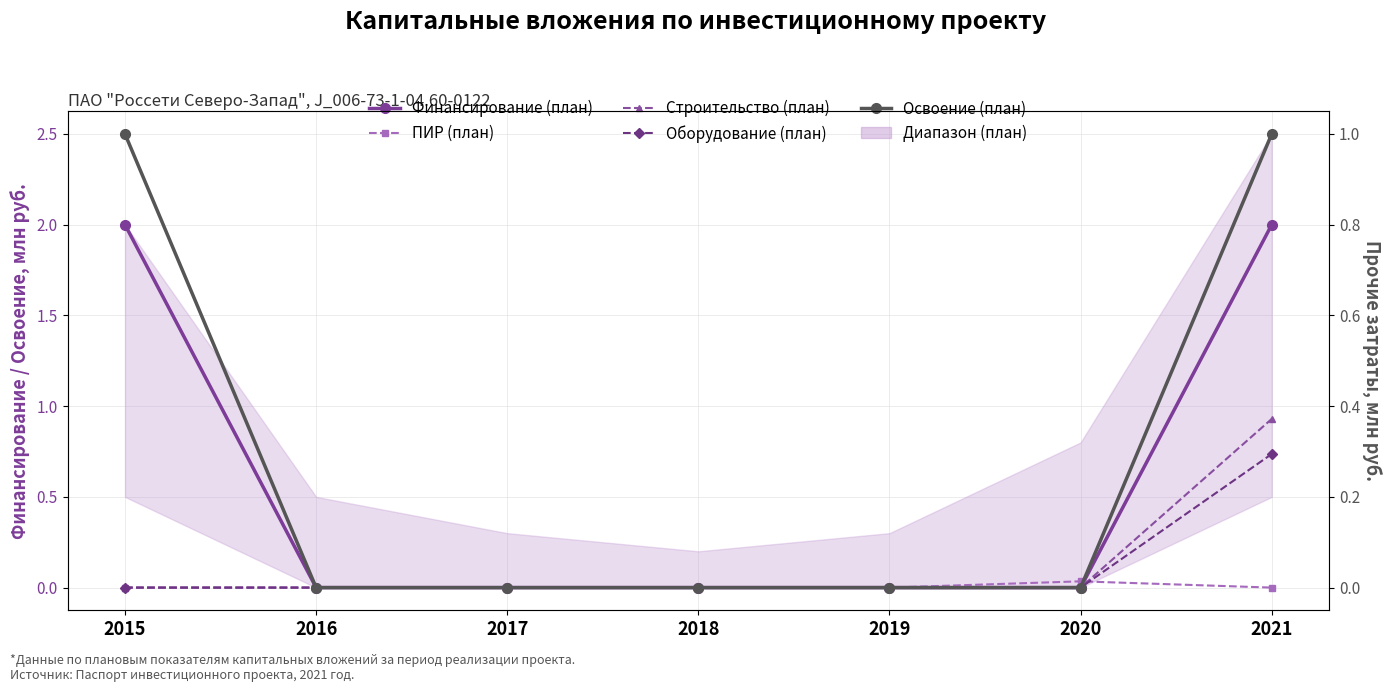

Where is Оборудование (план) nearest to the value 0?

2015